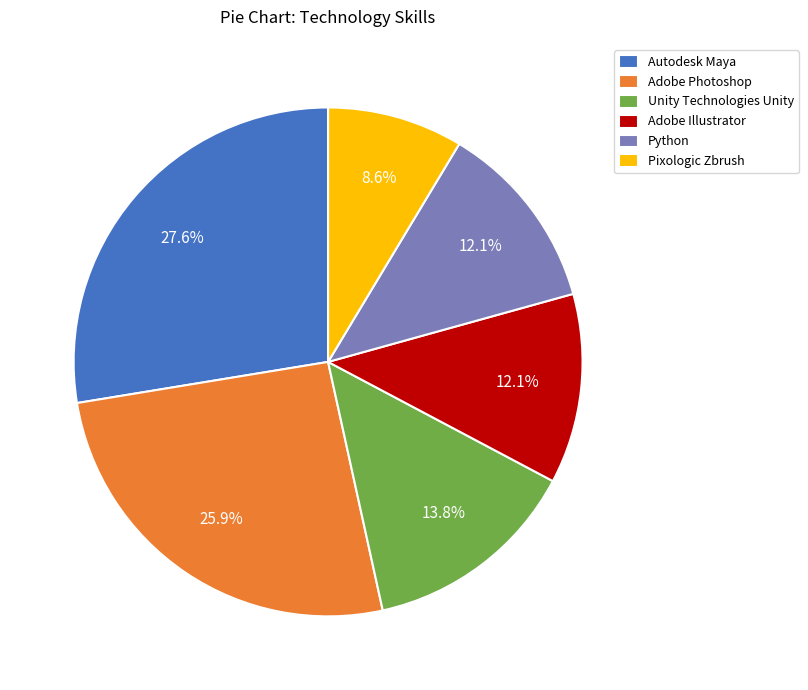

Is there a majority slice in this chart?

No